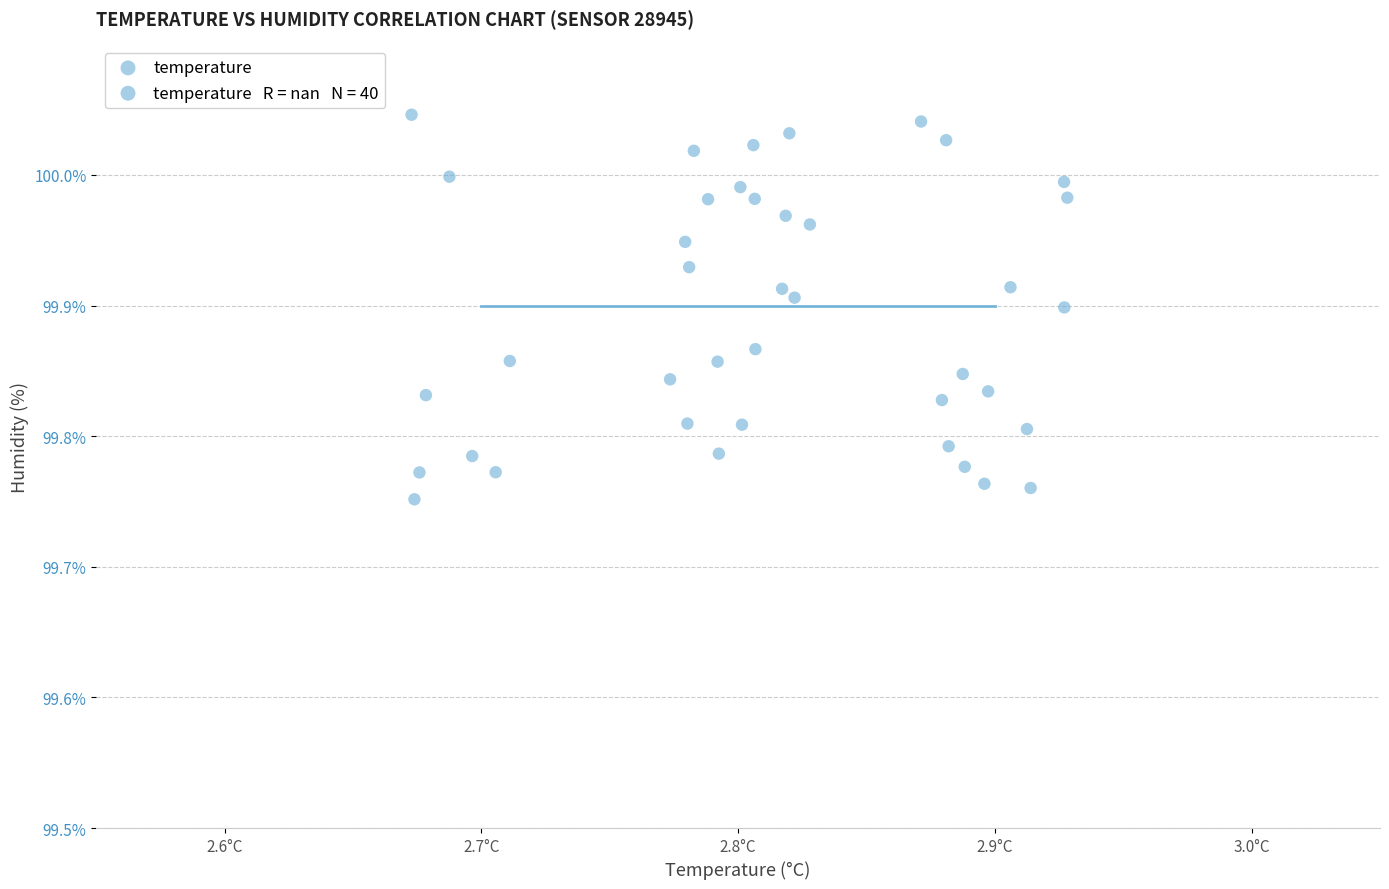

What is the range of X values (max minus min)?

0.3